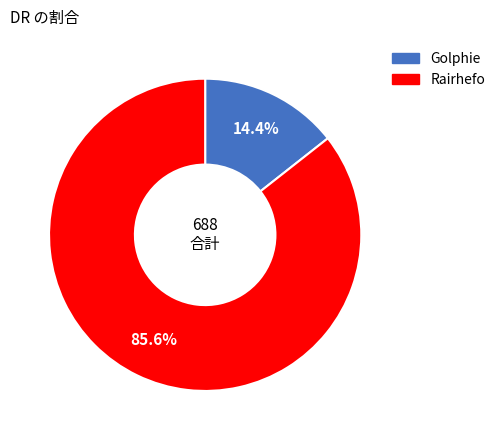

Rank the categories by value from lowest to highest.

Golphie, Rairhefo